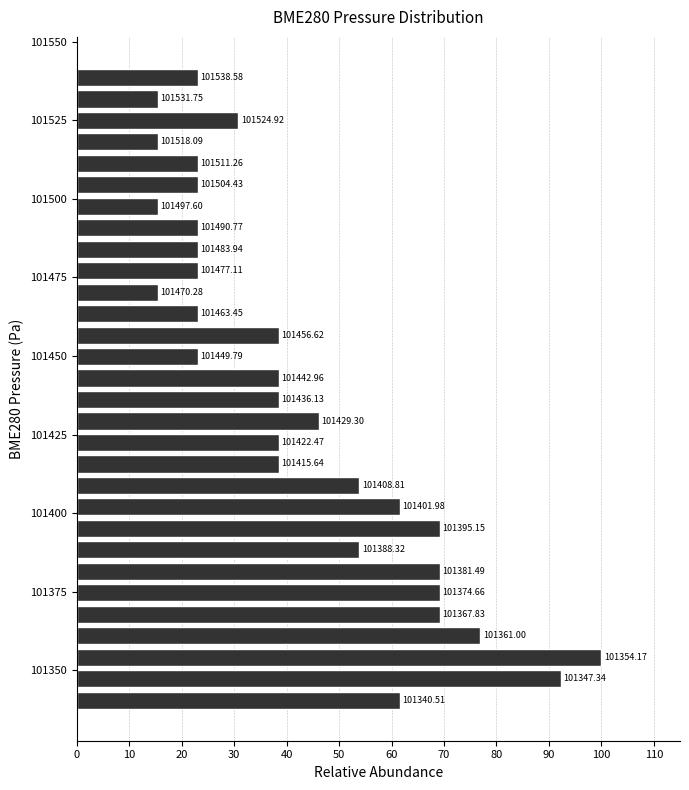

Read against the y-axis, roughly where is the centre of the longest bar?

101355